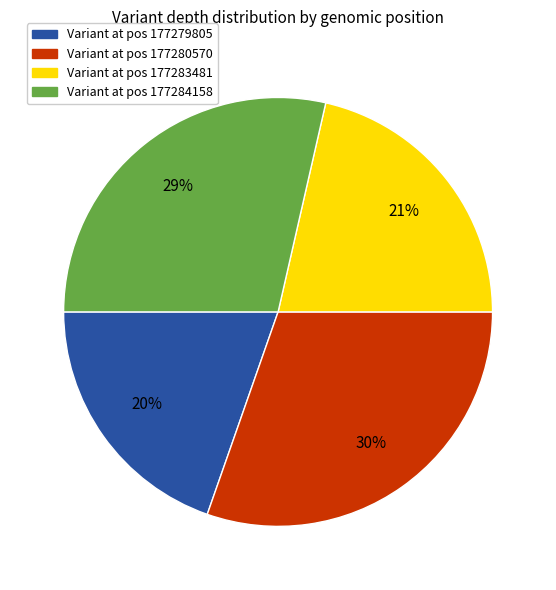

Is there any slice that represents more than half of the pie?

No